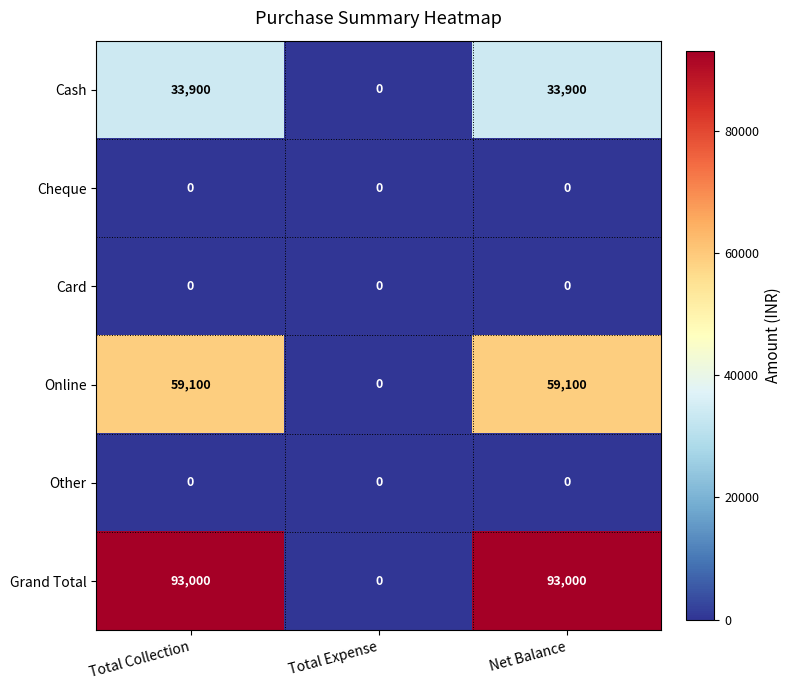

What is the greatest value displayed?

93000